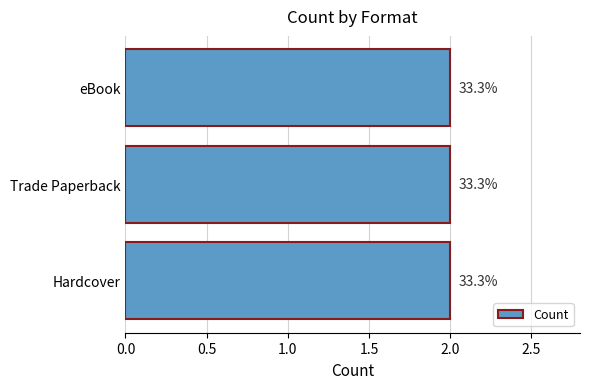

How many distinct data groups are displayed?

1